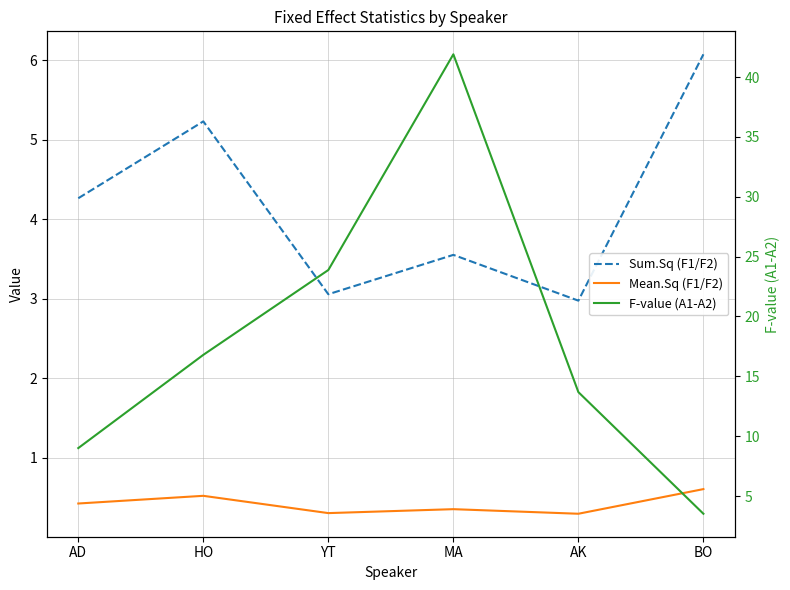

Rank the series by their average value, from highest to lowest.

F-value (A1-A2), Sum.Sq (F1/F2), Mean.Sq (F1/F2)